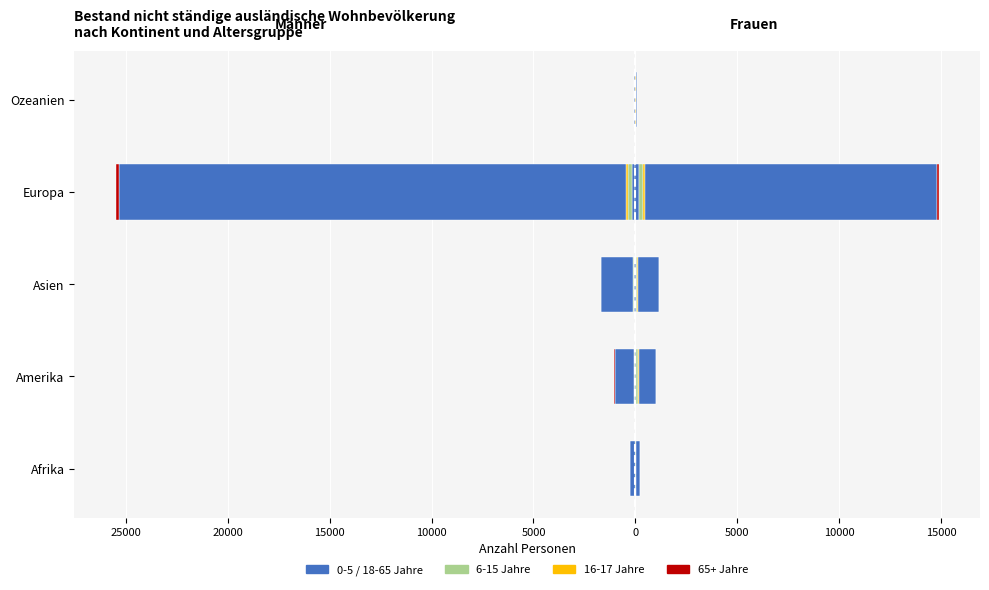

How many values in the 6-15 Jahre series exceed -23?

2